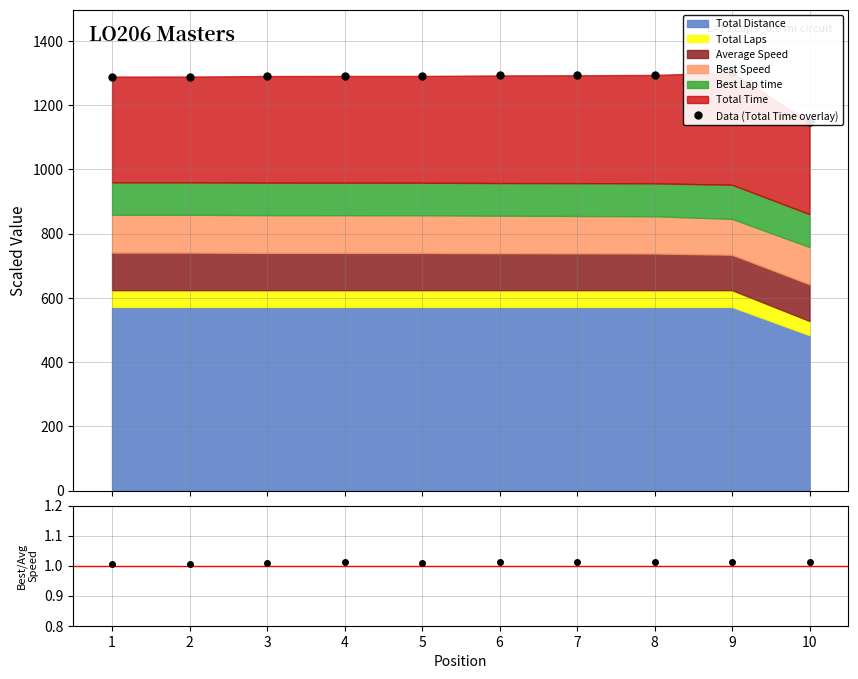

True or false: Data (Total Time overlay) has more than 2 interior local peaks.

False